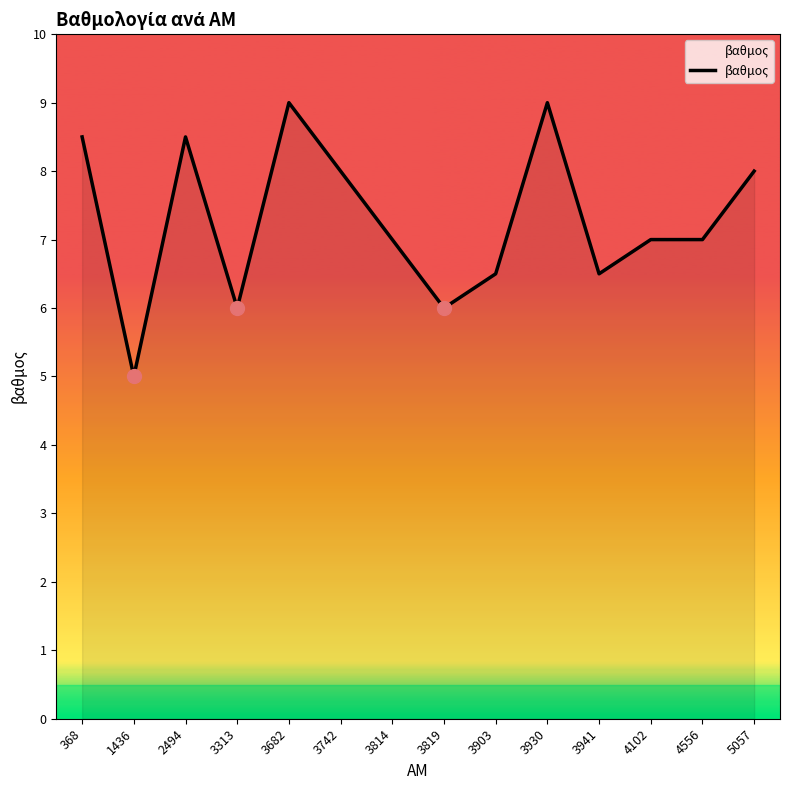

Reading left to right, list all the values displayed in this chart.

368=8.5	1436=5.0	2494=8.5	3313=6.0	3682=9.0	3742=8.0	3814=7.0	3819=6.0	3903=6.5	3930=9.0	3941=6.5	4102=7.0	4556=7.0	5057=8.0